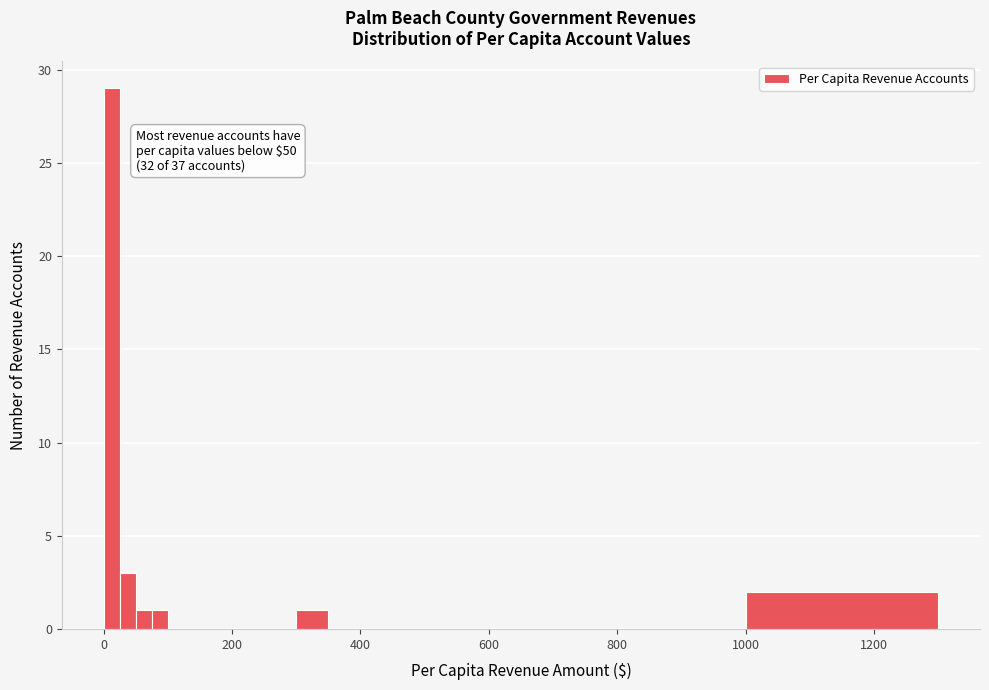

Around what value on the x-axis is the tallest bar? Give the approximate position of its centre, as read against the axis.

20